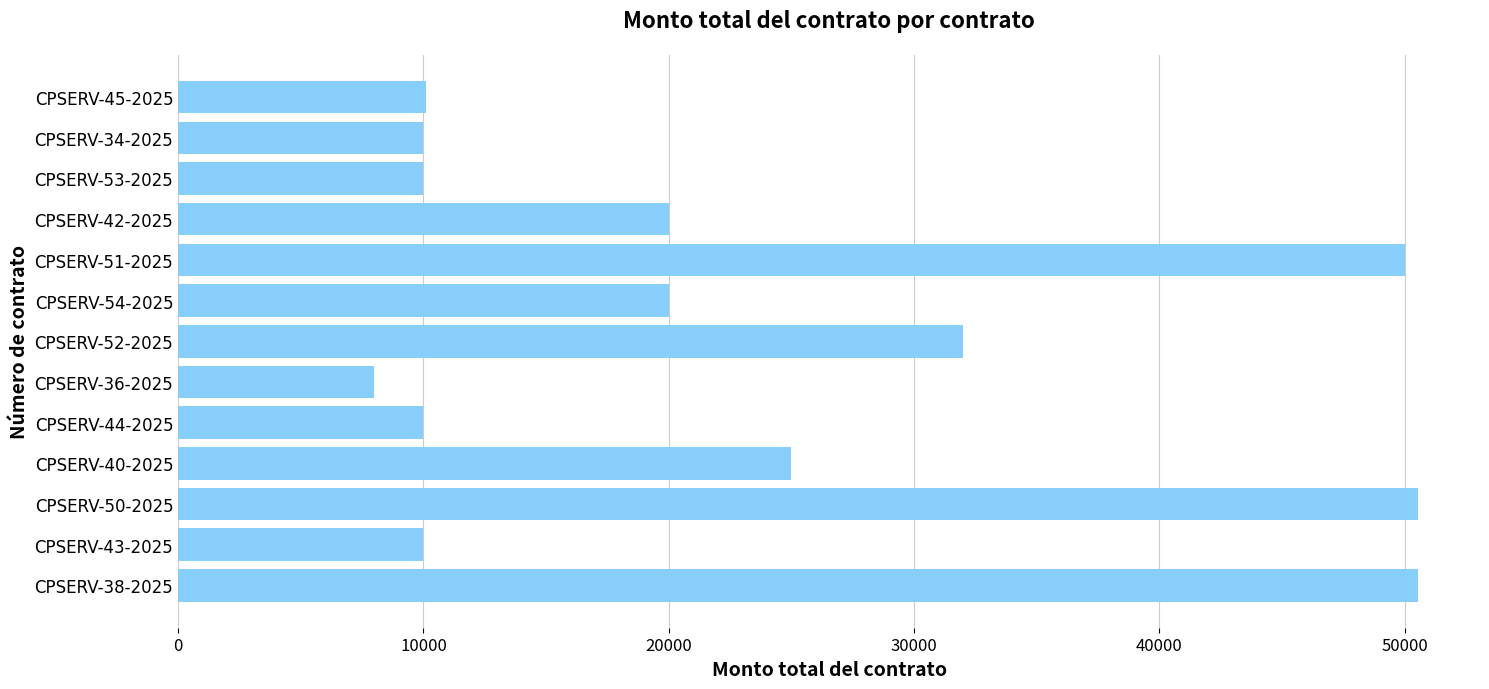

What is the sum of the values at CPSERV-50-2025 and CPSERV-44-2025?

60544.7